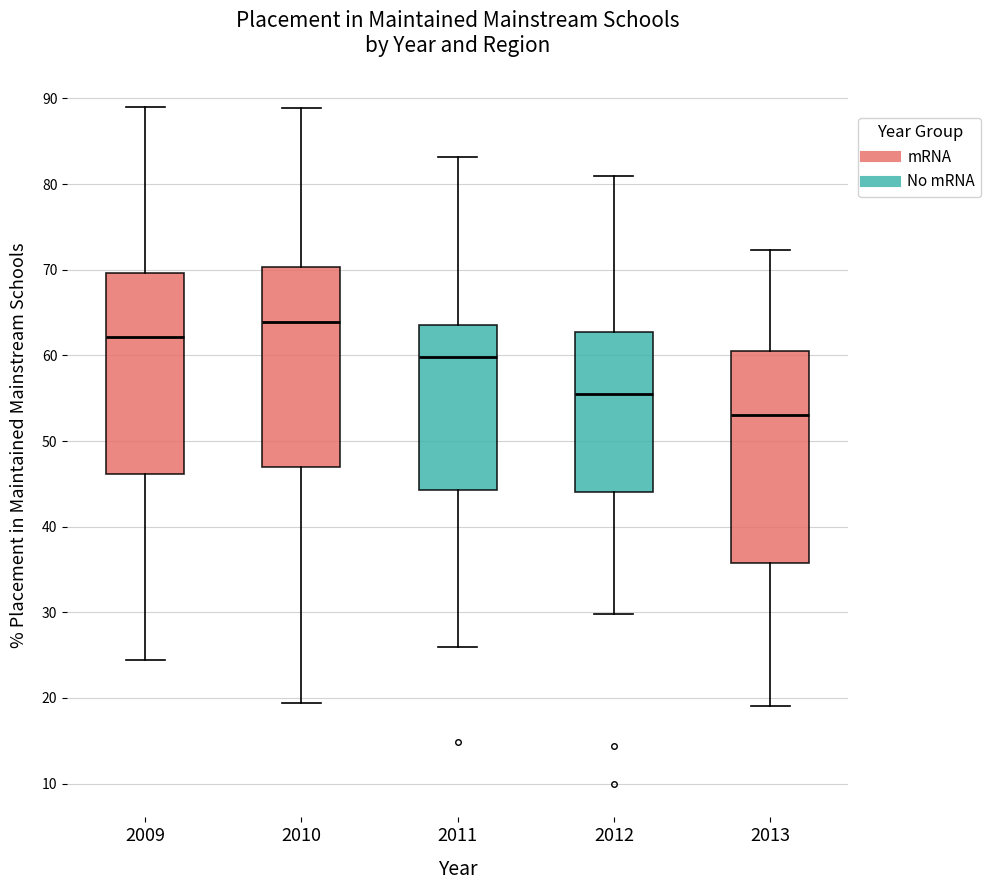

Comparing the boxes themselves (not the whiskers), which one is the tallest?

2013